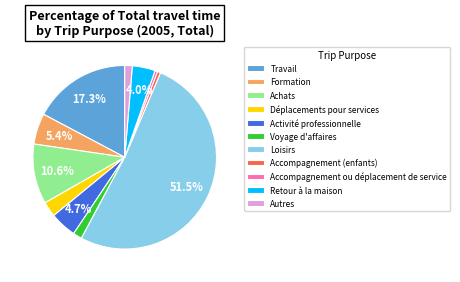

Is it true that Accompagnement (enfants) is 11% of the pie?

False